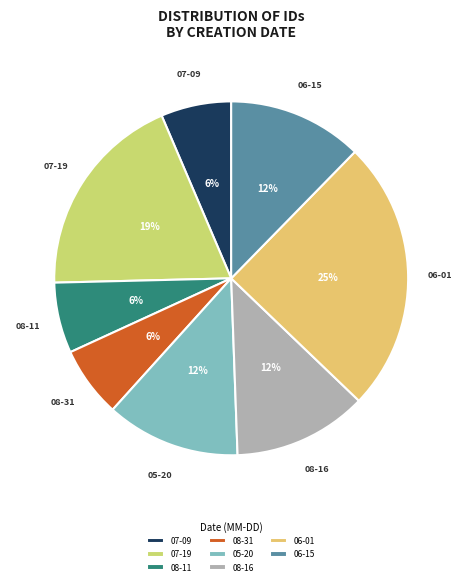

Is it true that 06-15 is 12% of the pie?

True